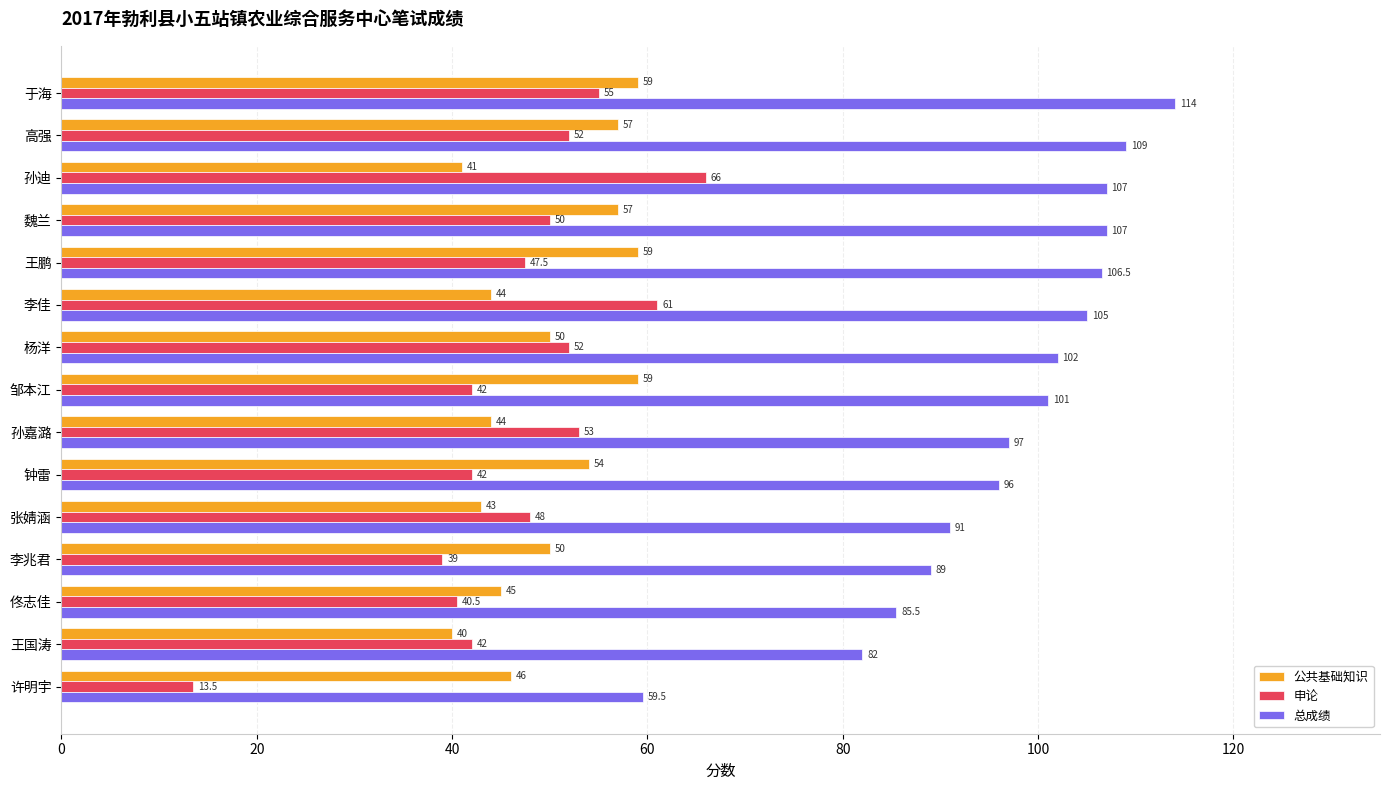

At 许明宇, list the series in order from largest to smallest.

总成绩, 公共基础知识, 申论